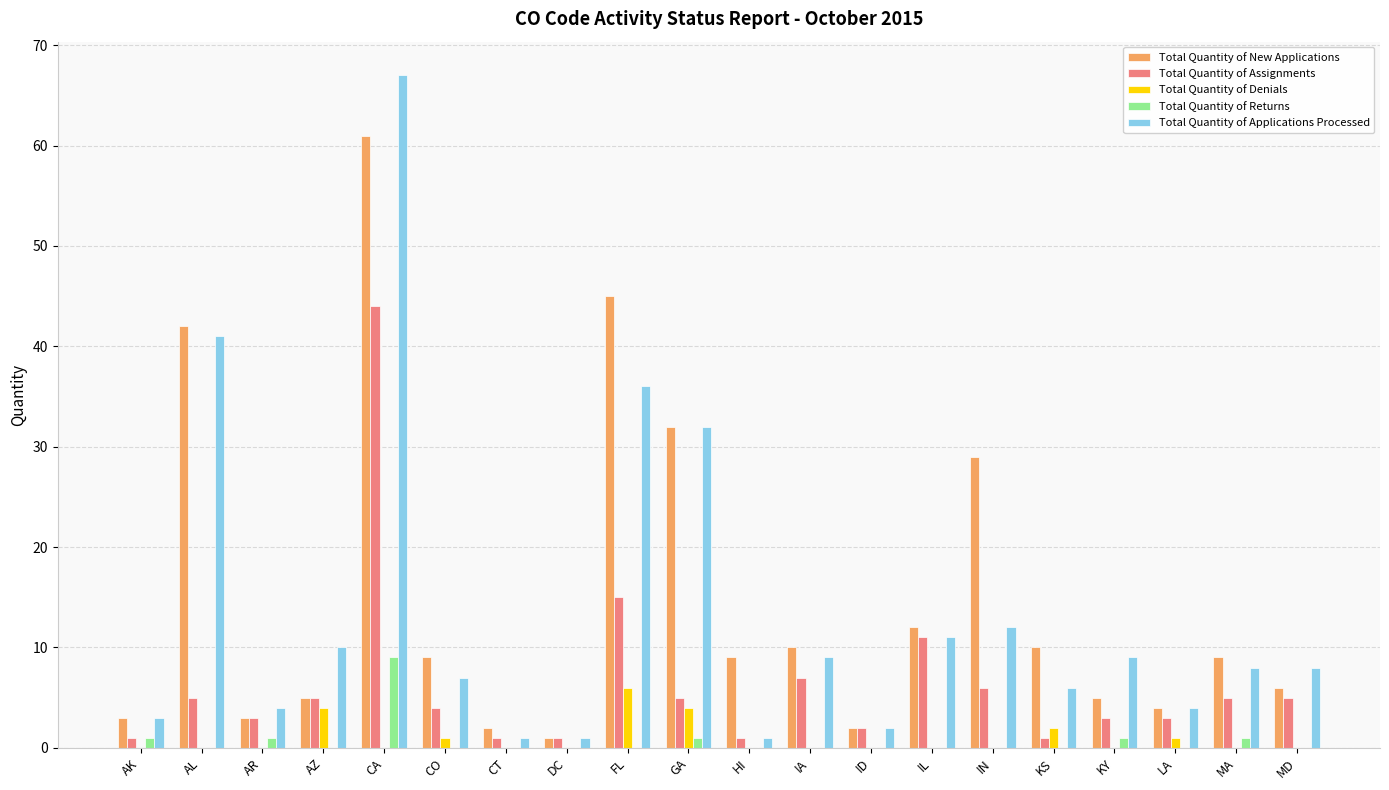

Are the bars grouped side by side (vs. stacked)?

Yes